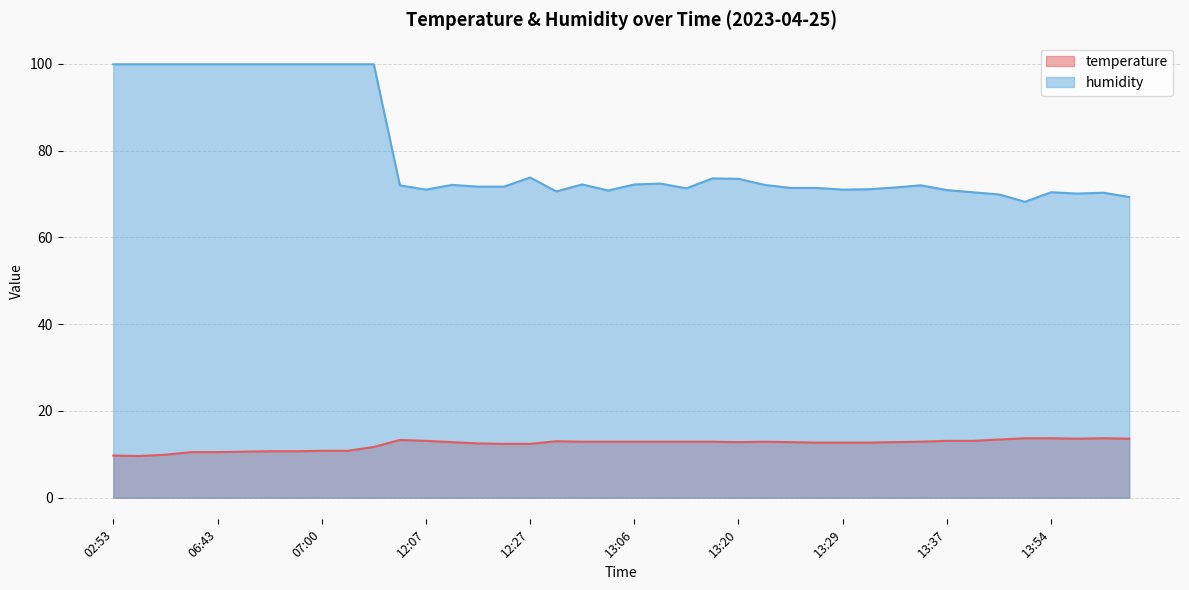

At which category does the chart reach its peak across all series?

02:53